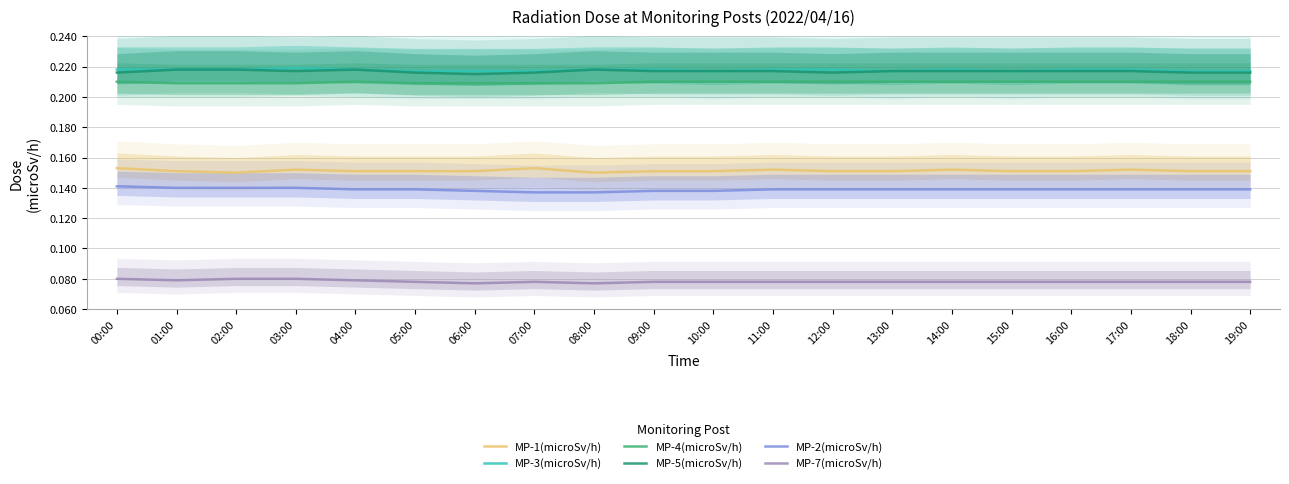

What is the approximate value of MP-5(microSv/h) at 19:00?

0.2